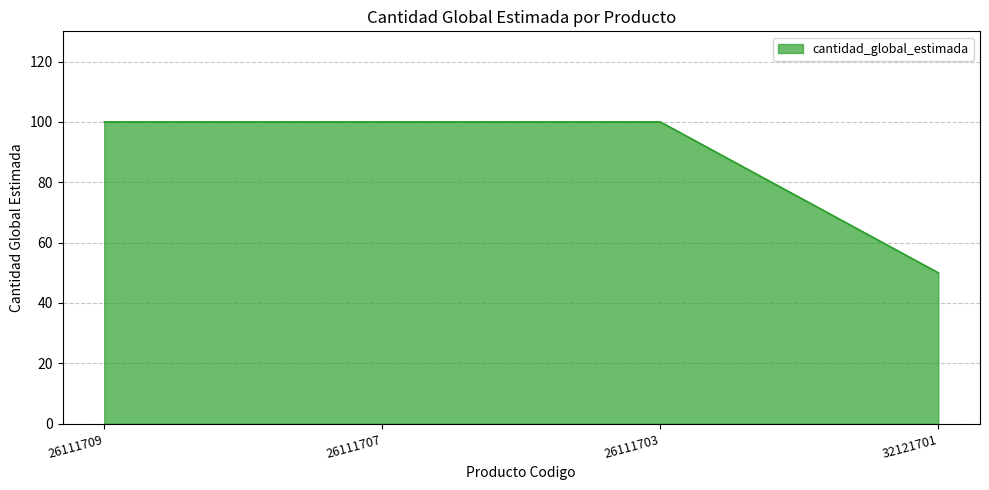

The chart shows a value of 65 at 26111703. True or false?

False